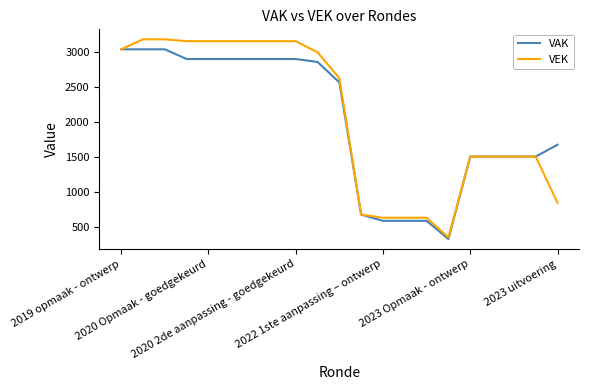

What is the minimum value shown in the chart?

321